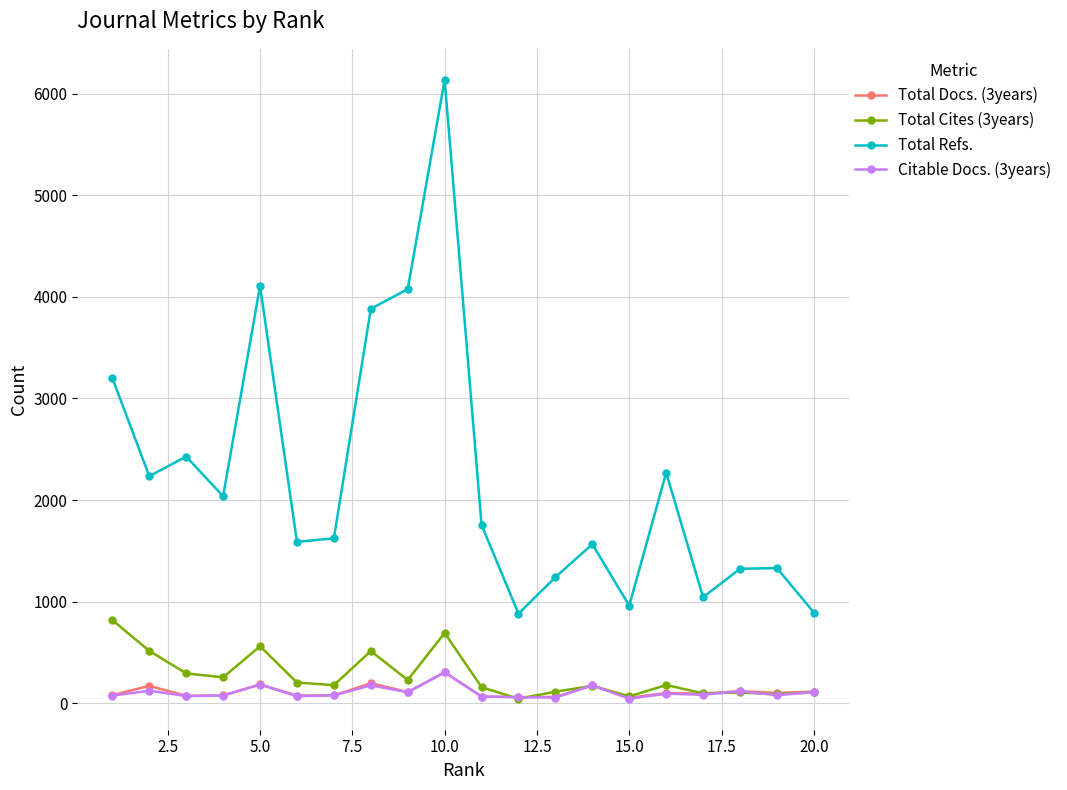

What is the sum of all Total Cites (3years) values?

5375